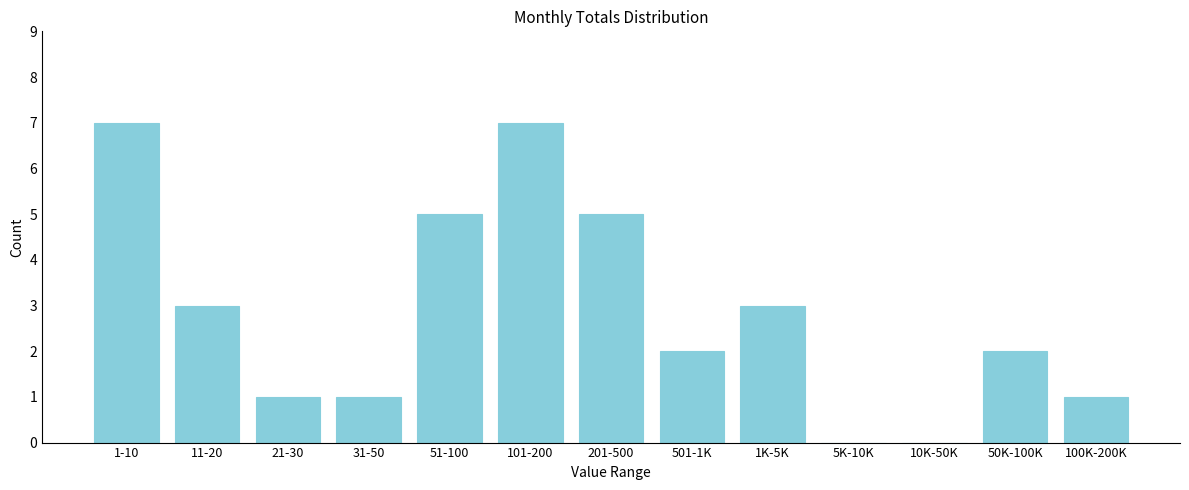

Reading left to right, what are all the values shown in this chart?

1-10=7	11-20=3	21-30=1	31-50=1	51-100=5	101-200=7	201-500=5	501-1K=2	1K-5K=3	5K-10K=0	10K-50K=0	50K-100K=2	100K-200K=1